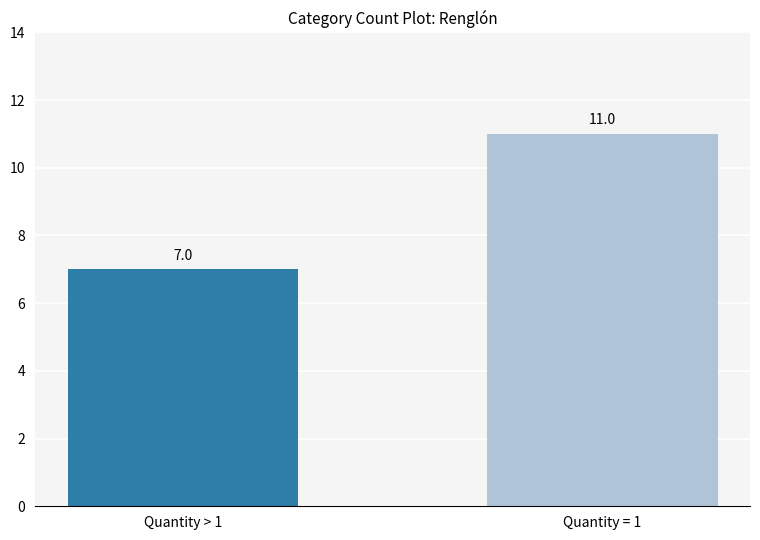

List the labels in order of value, largest first.

Quantity = 1, Quantity > 1